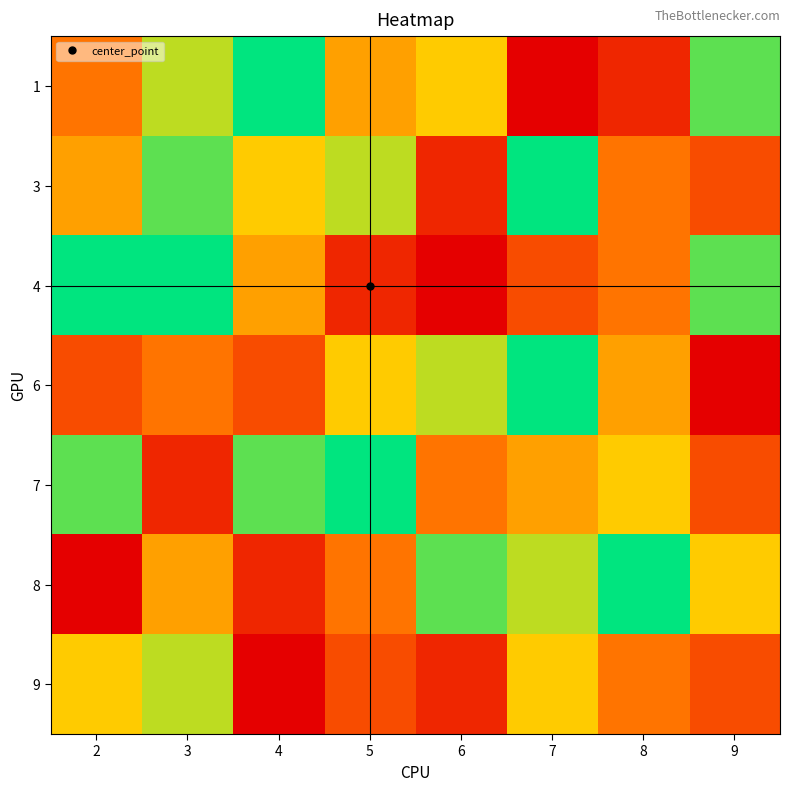

How many series are shown in this chart?

7